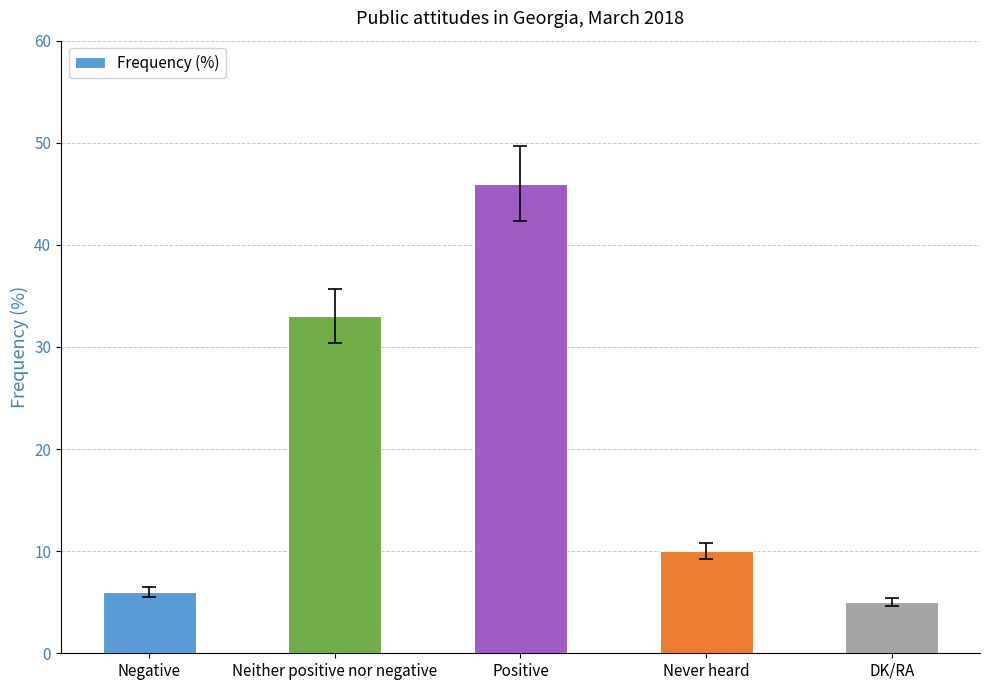

What value does the data have at Neither positive nor negative?

33